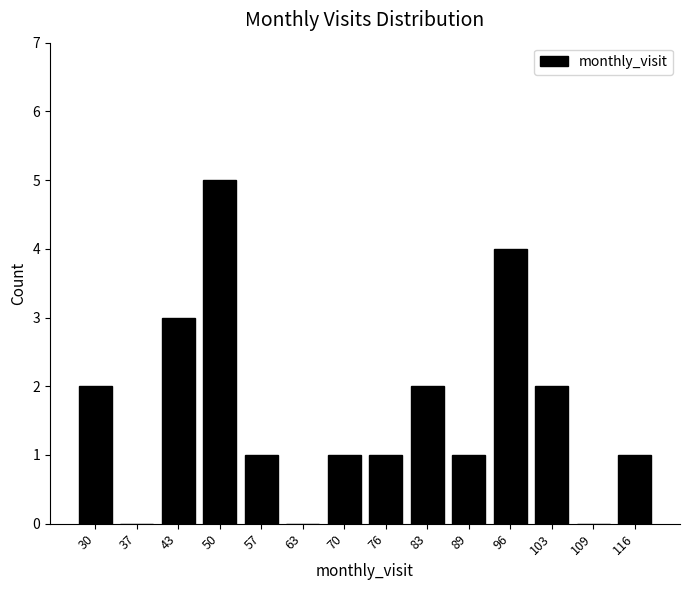

Reading left to right, list every bar in this chart as the range it spans on the x-axis followed by its height. Neither the bar edges nor the heights are printed on the chart, so give them approximately, as read against the axes.

27 to 34: 2
34 to 40: 0
40 to 47: 3
47 to 53: 5
53 to 60: 1
60 to 66: 0
66 to 73: 1
73 to 80: 1
80 to 86: 2
86 to 93: 1
93 to 99: 4
99 to 106: 2
106 to 112: 0
112 to 119: 1